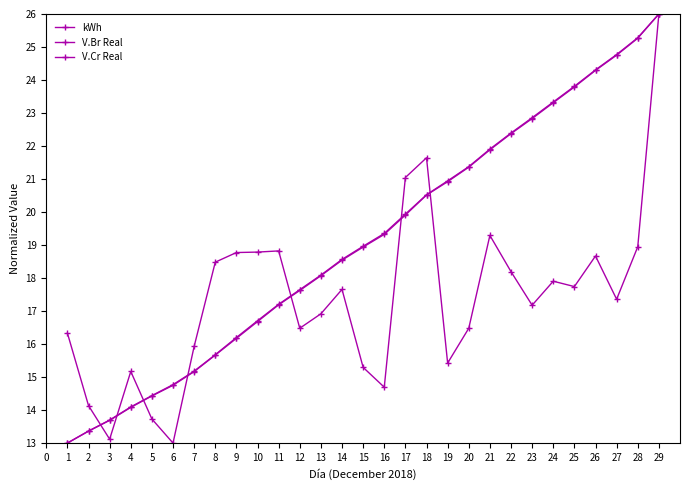

How many data points does each series have?

29